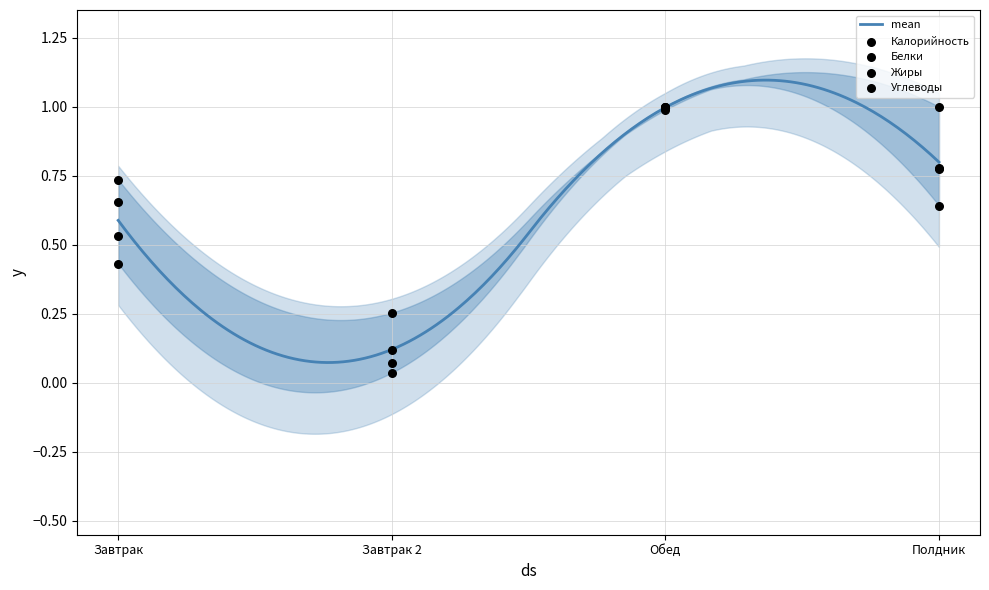

Is the value of Белки at Обед greater than the value of Жиры at Завтрак 2?

Yes